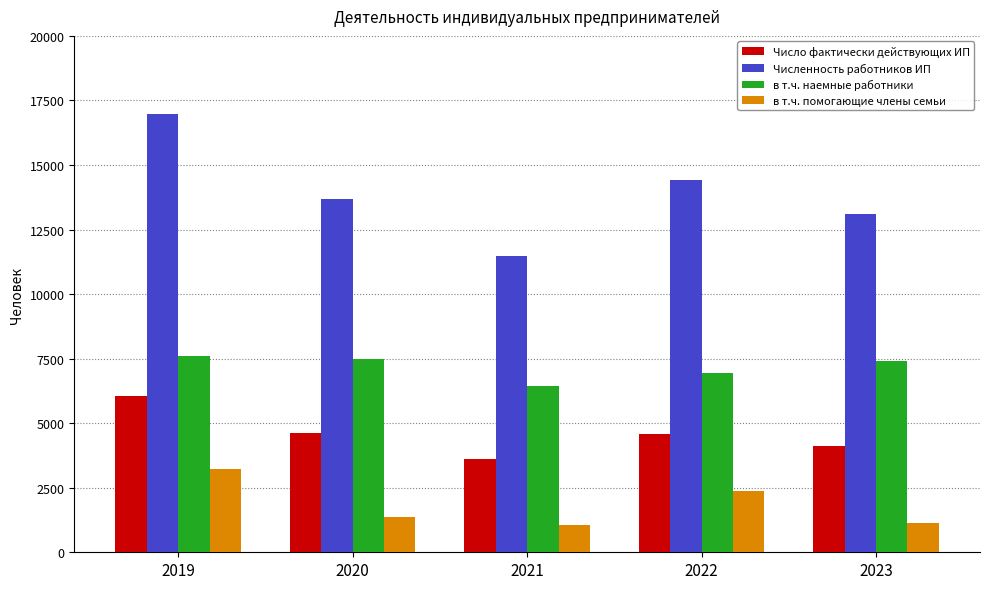

What is the difference between the maximum and second lowest values in the Число фактически действующих ИП series?

1931